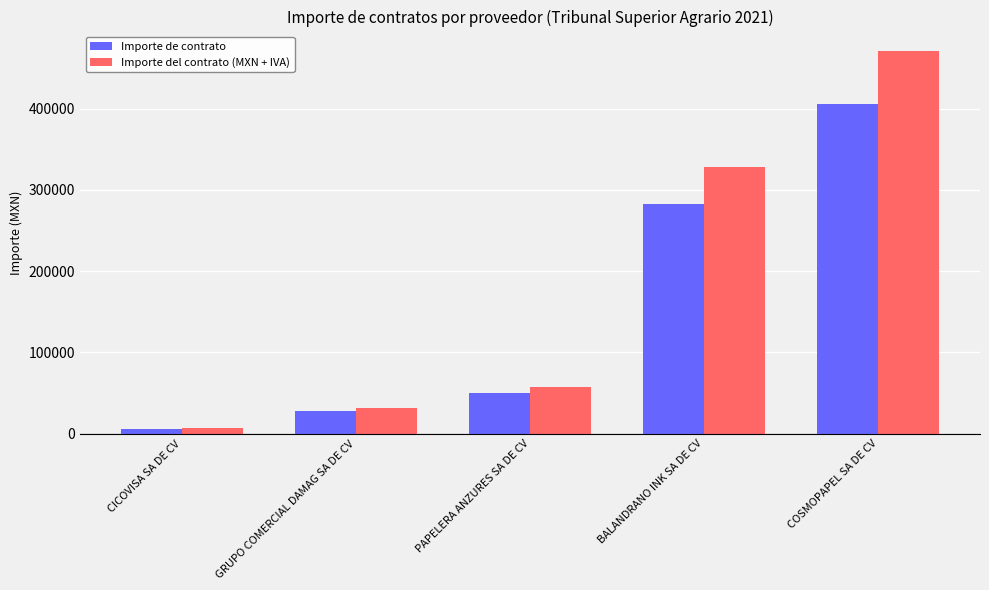

What is the difference between the second highest and second lowest values in the Importe del contrato (MXN + IVA) series?

296138.8